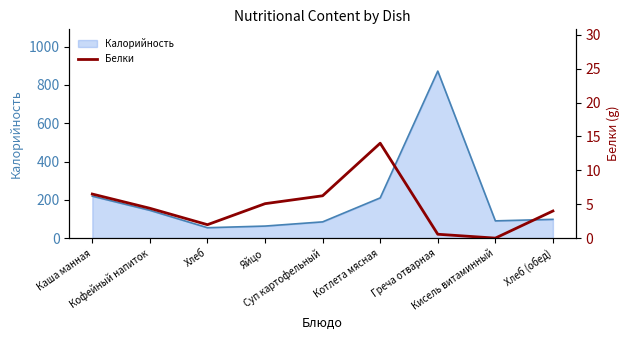

What is the highest value of the Калорийность series?

872.1